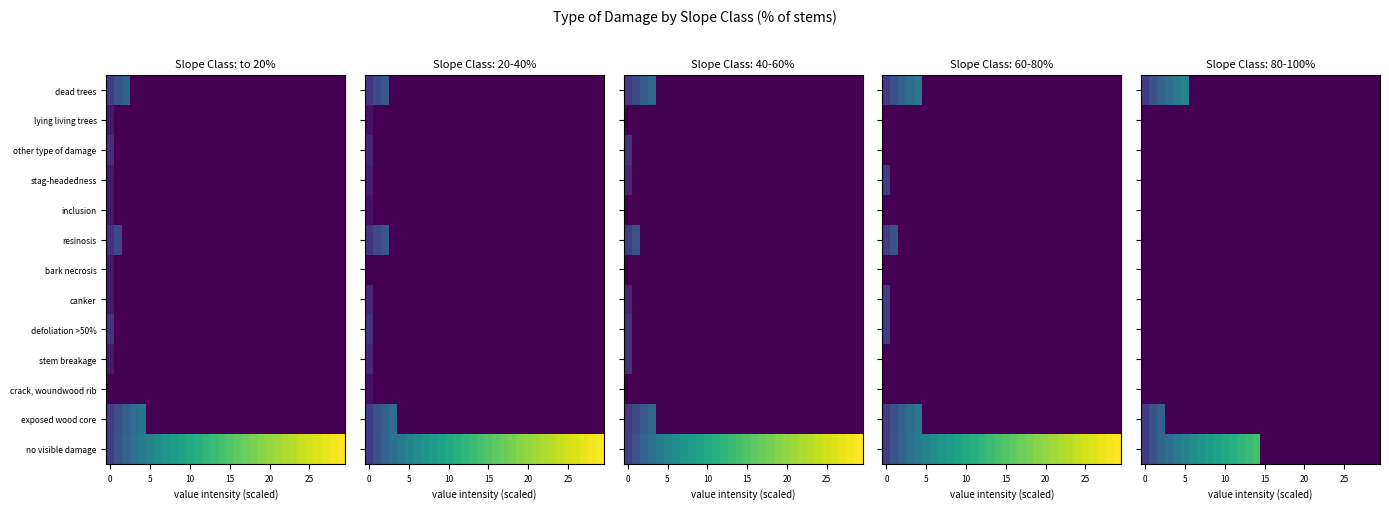

At how many categories does at least one series exceed 0?

15